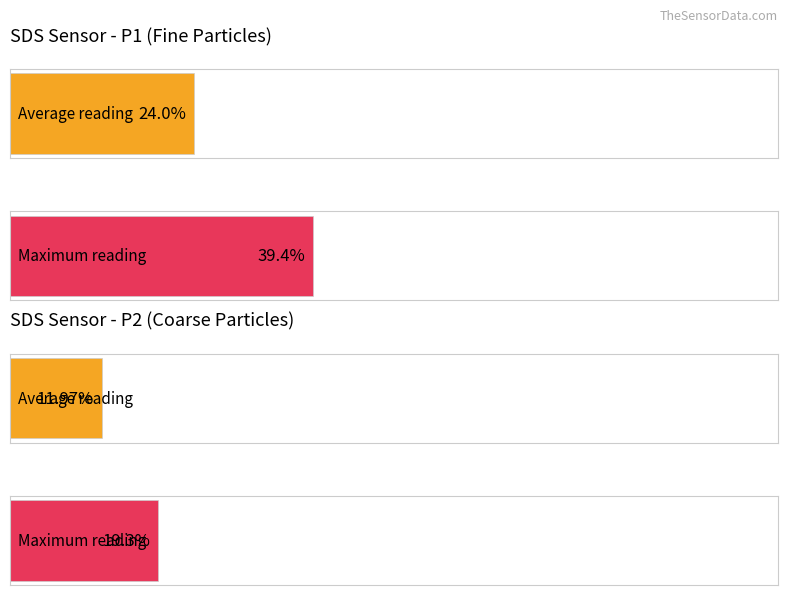

List the series in order of their overall mean, lowest first.

SDS_P2, SDS_P1